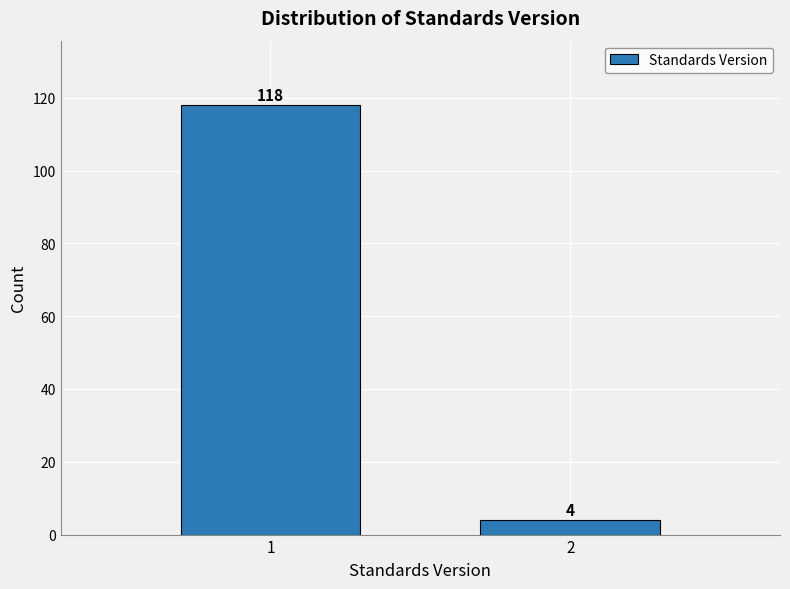

Reading left to right, transcribe all the data shown in this chart.

1=118	2=4